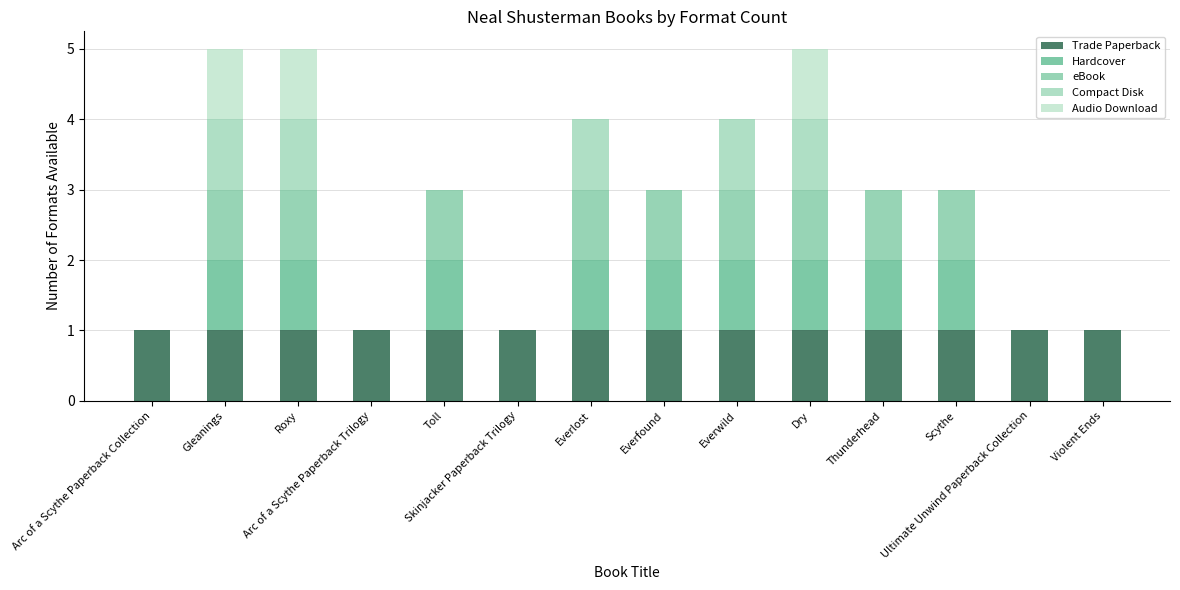

What is the sum of all Trade Paperback values?

14